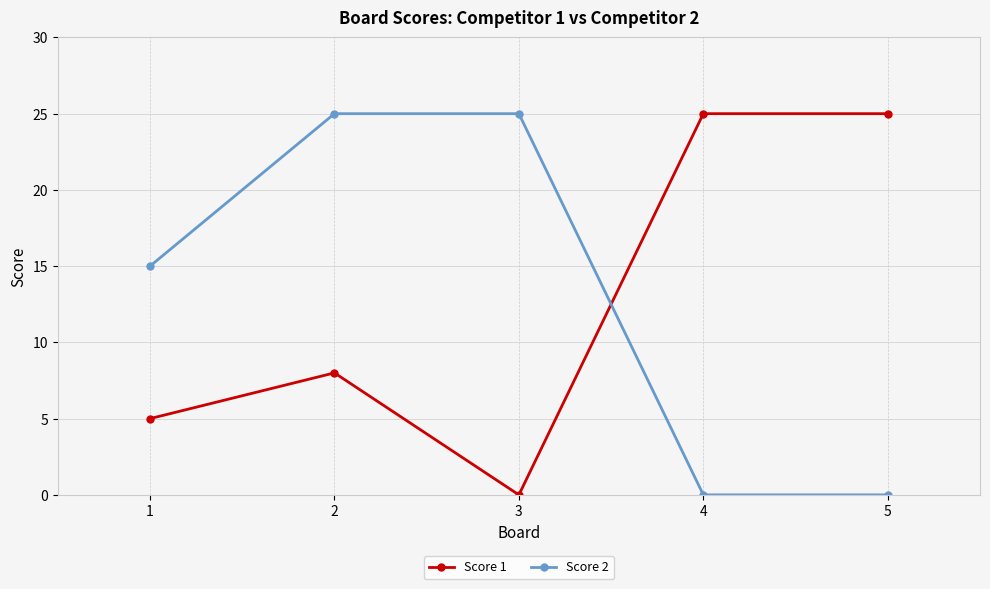

What is the difference between the second highest and minimum values in the Score 1 series?

25